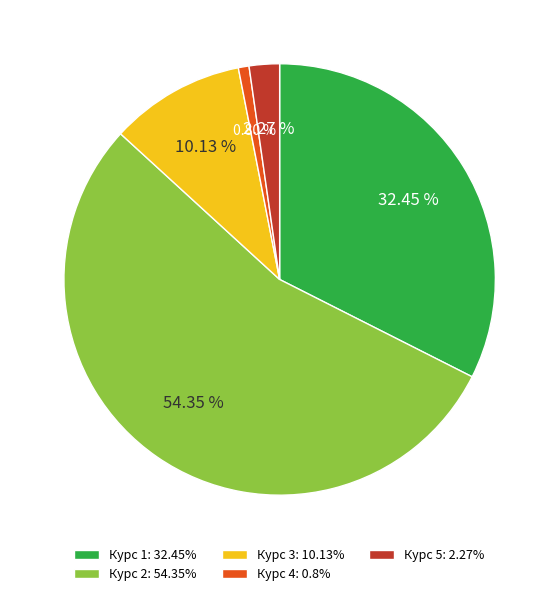

Combined, do Курс 1: 32.45% and Курс 4: 0.8% account for over 50%?

No